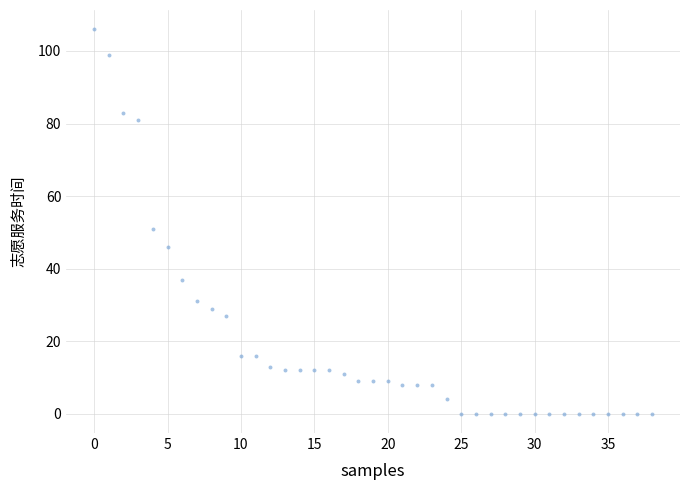

What Y value in the scatter plot is closest to 53?

51